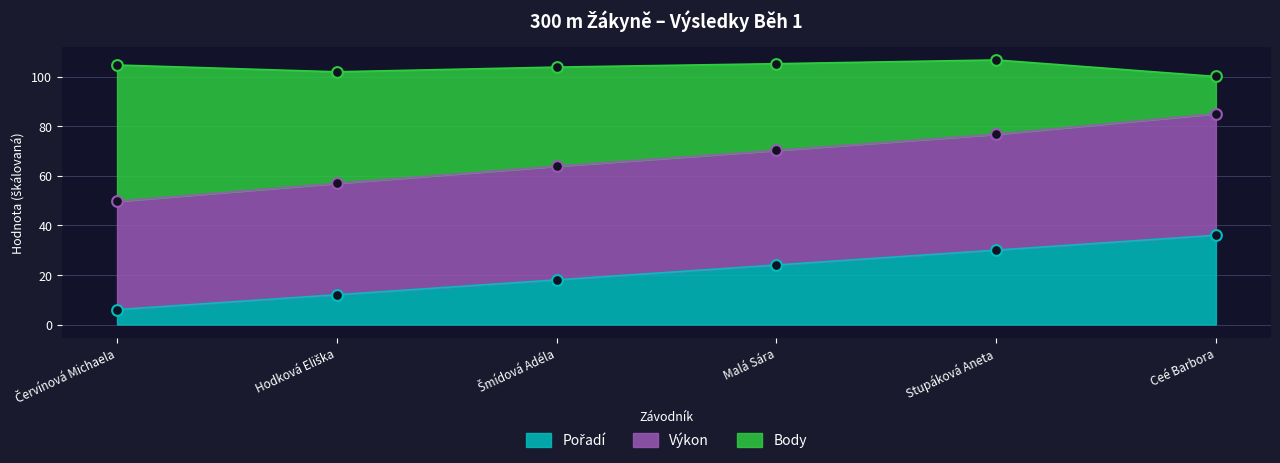

At which category is the sum across all series the highest?

Ceé Barbora